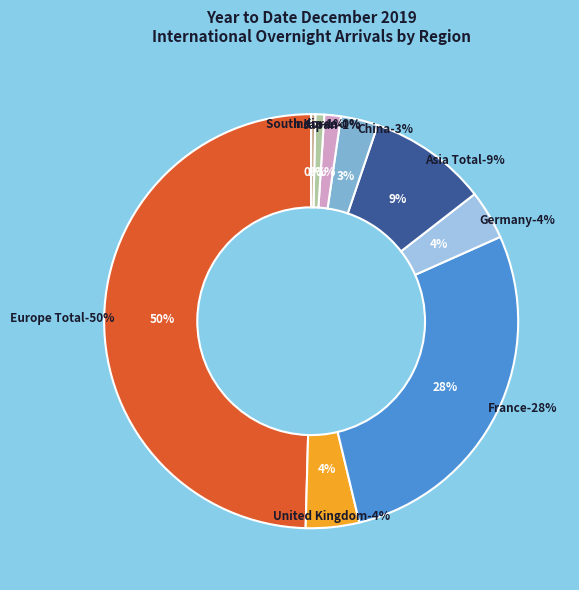

To the nearest percent, what is the difference between the largest and smallest slice percentages?

49%